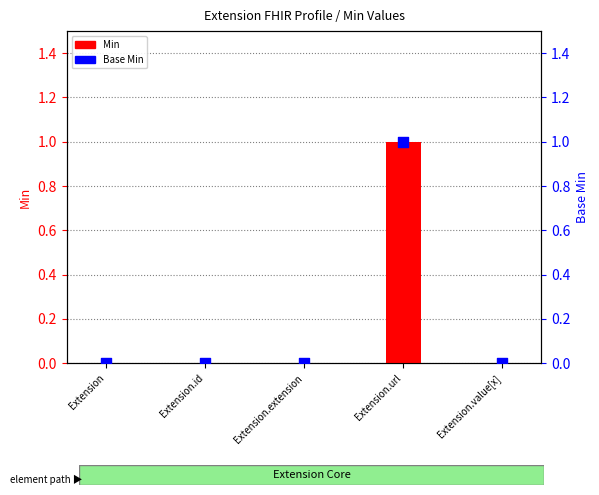

Is the value of Min at Extension.id greater than the value of Base Min at Extension.id?

No